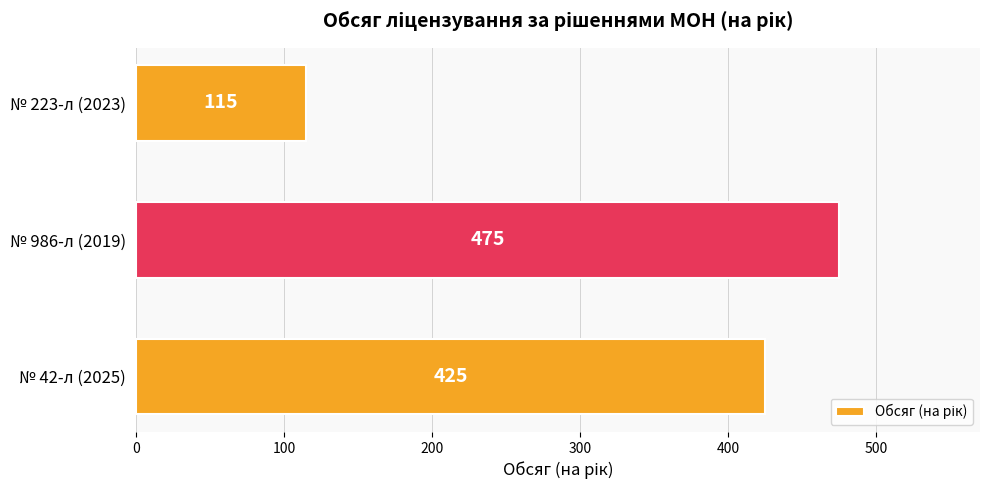

What is the sum of all values?

1015